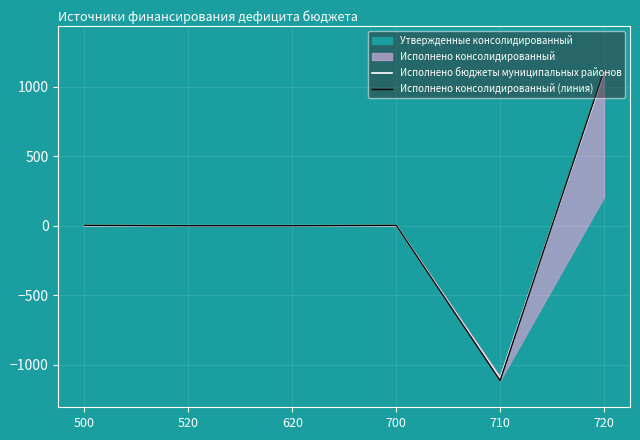

At how many categories does at least one series exceed 952?

1